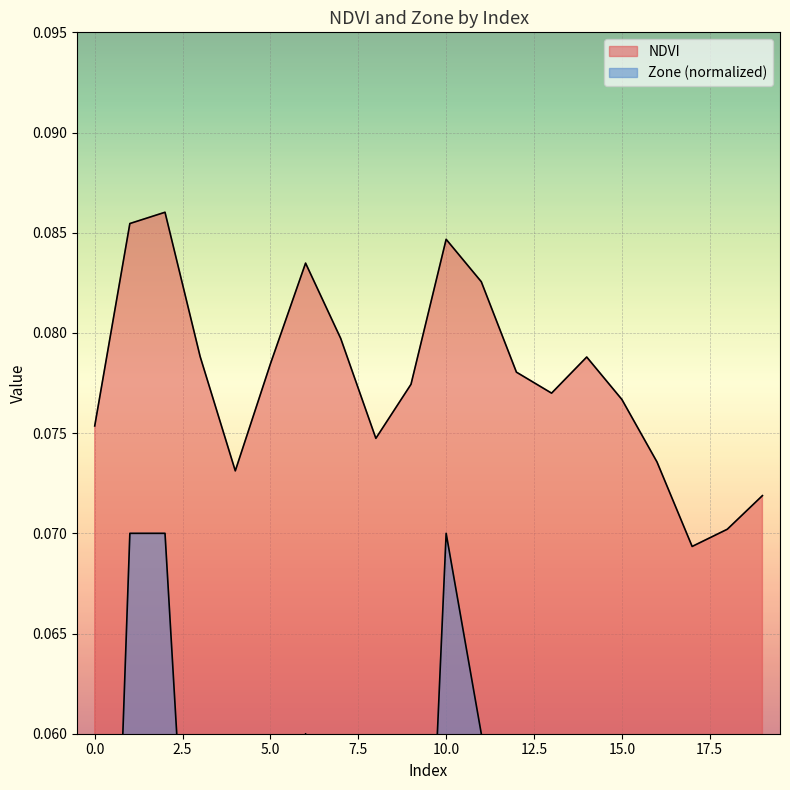

What is the difference between the highest and lowest values at 18?

0.1